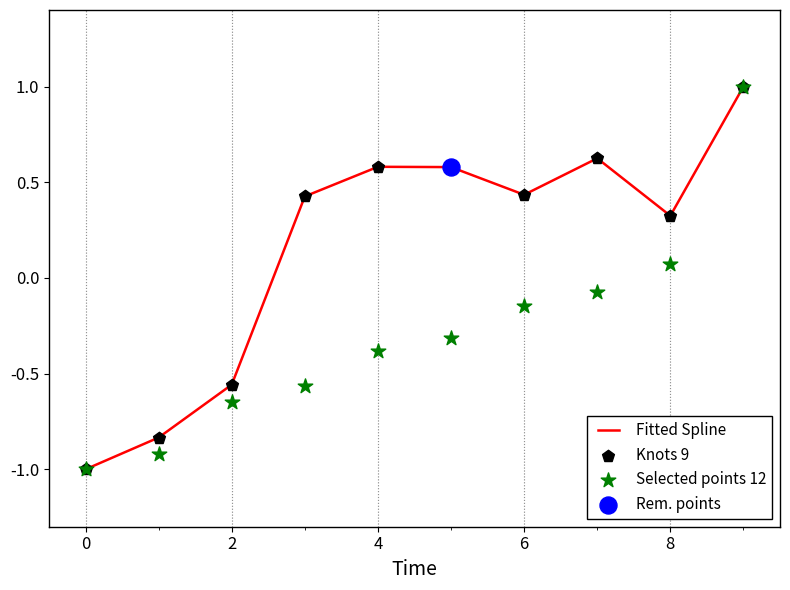

Which series has the widest spread of Y values?

Fitted Spline